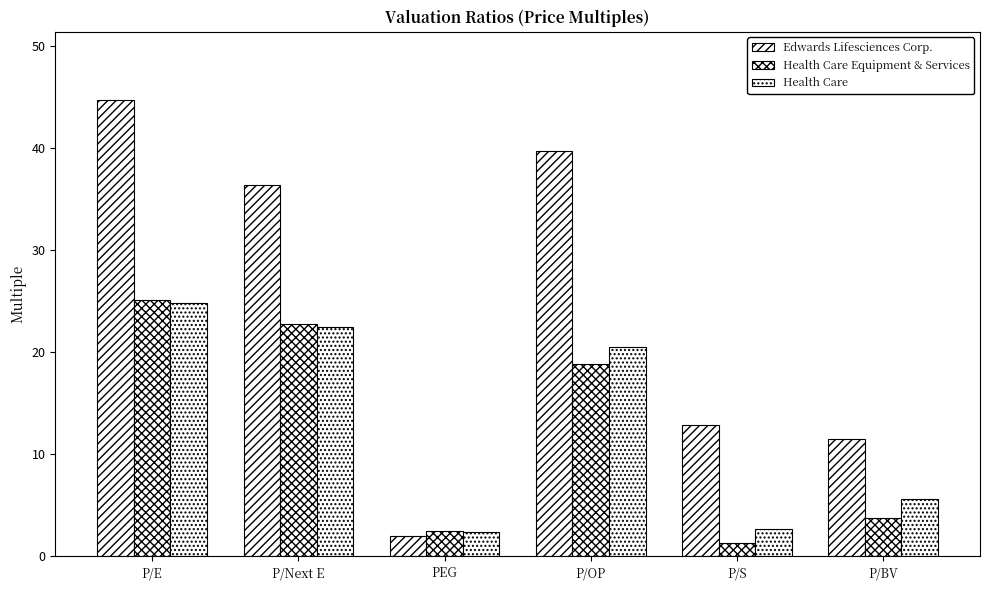

List the series in order of their peak value, lowest first.

Health Care, Health Care Equipment & Services, Edwards Lifesciences Corp.